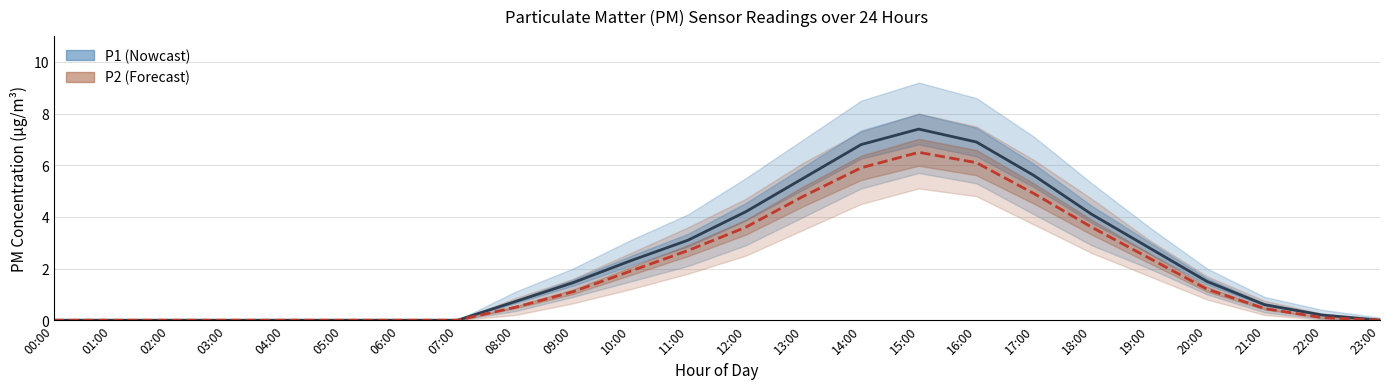

What is the value of the P2 point at the 15th from the left?

5.9